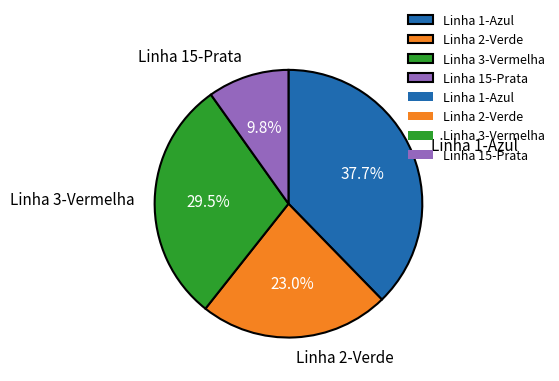

Does Linha 2-Verde represent more than half of the total?

No